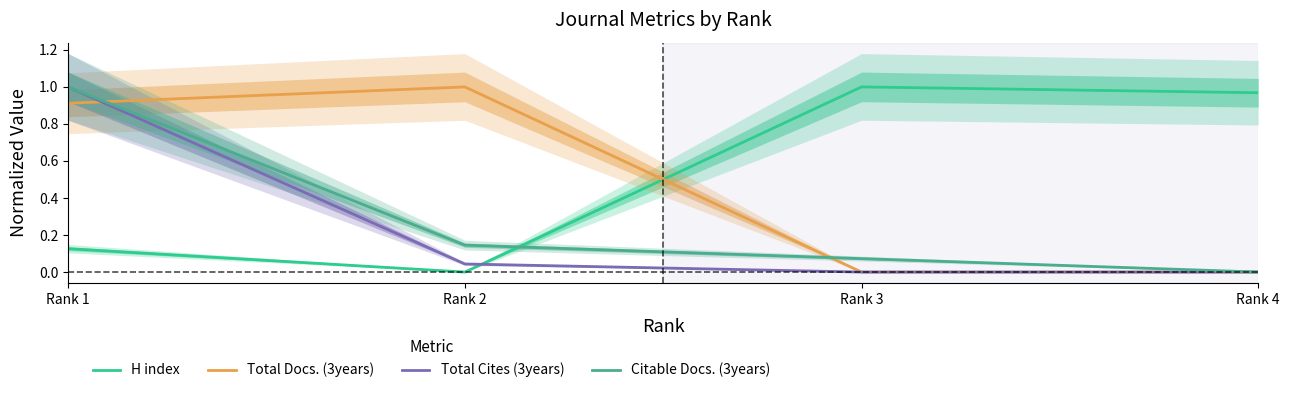

Rank the series by their maximum value, from highest to lowest.

H index, Total Docs. (3years), Total Cites (3years), Citable Docs. (3years)